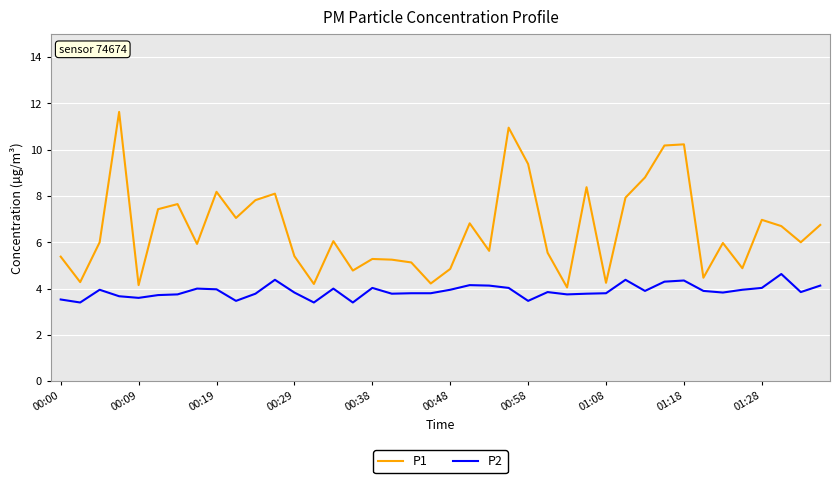

What is the difference between the maximum and minimum values in the P2 series?

1.2